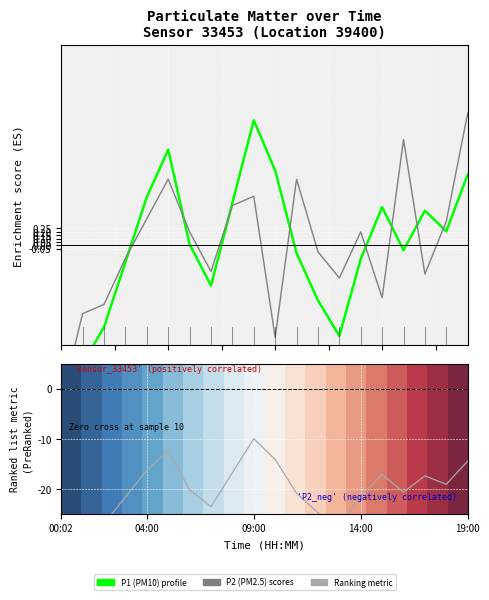

True or false: Ranked list metric (P1) has a value of -4.6 at 04:00.

False